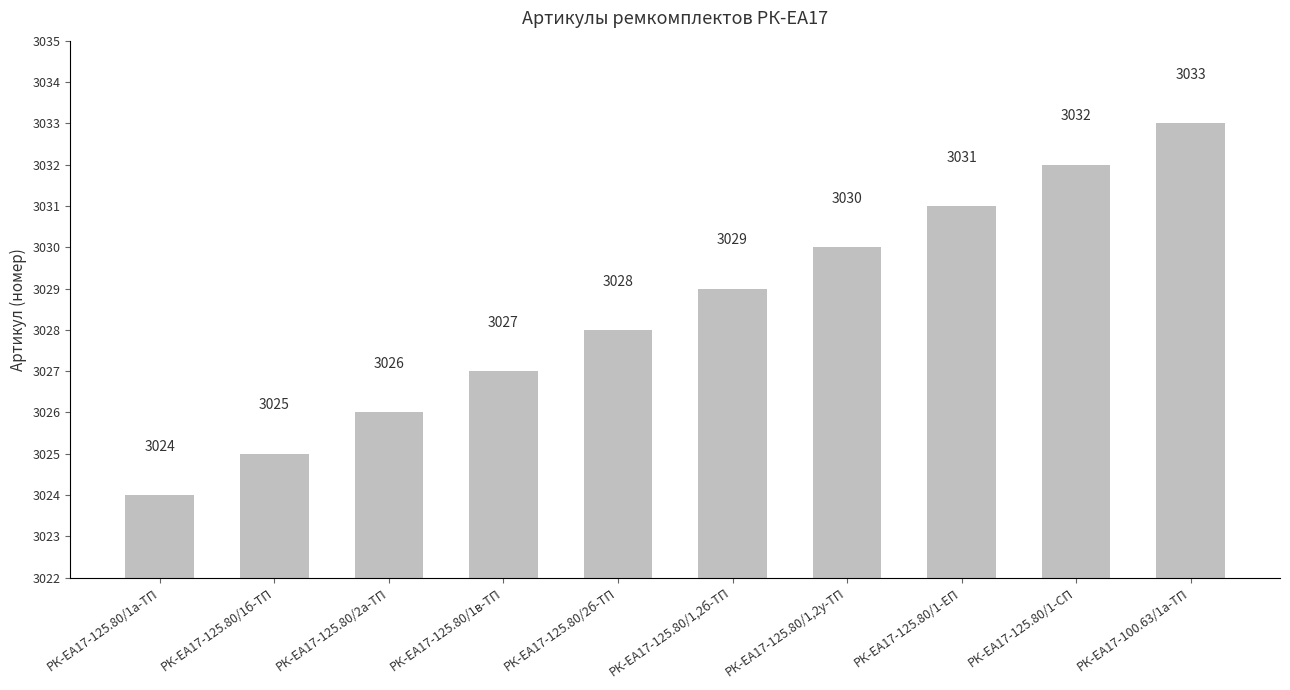

Reading left to right, list all the values displayed in this chart.

РК-ЕА17-125.80/1а-ТП=3024	РК-ЕА17-125.80/1б-ТП=3025	РК-ЕА17-125.80/2а-ТП=3026	РК-ЕА17-125.80/1в-ТП=3027	РК-ЕА17-125.80/2б-ТП=3028	РК-ЕА17-125.80/1,2б-ТП=3029	РК-ЕА17-125.80/1,2у-ТП=3030	РК-ЕА17-125.80/1-ЕП=3031	РК-ЕА17-125.80/1-СП=3032	РК-ЕА17-100.63/1а-ТП=3033